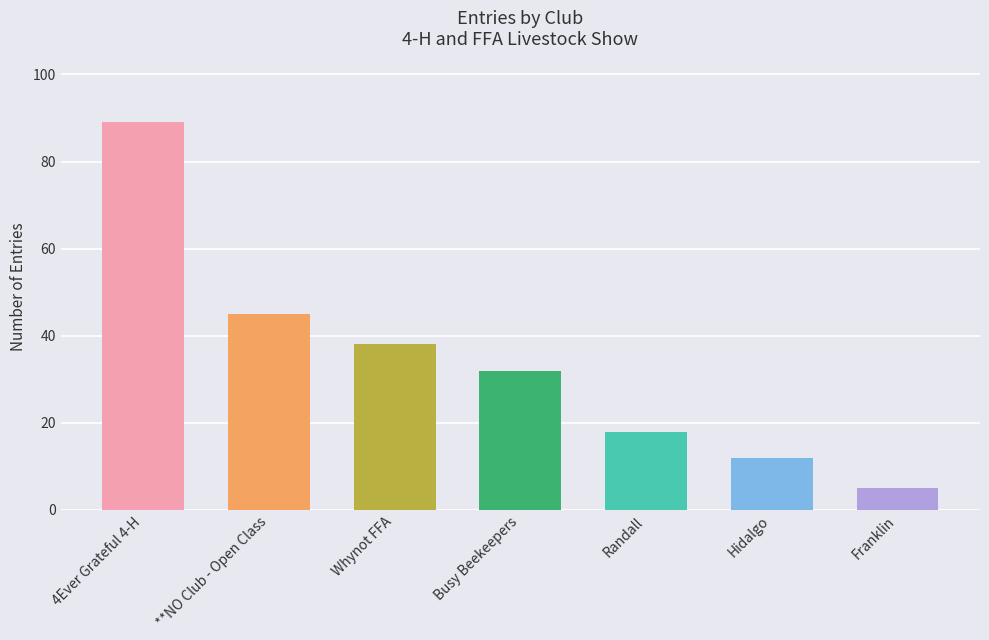

The chart shows a value of 11 at Randall. True or false?

False